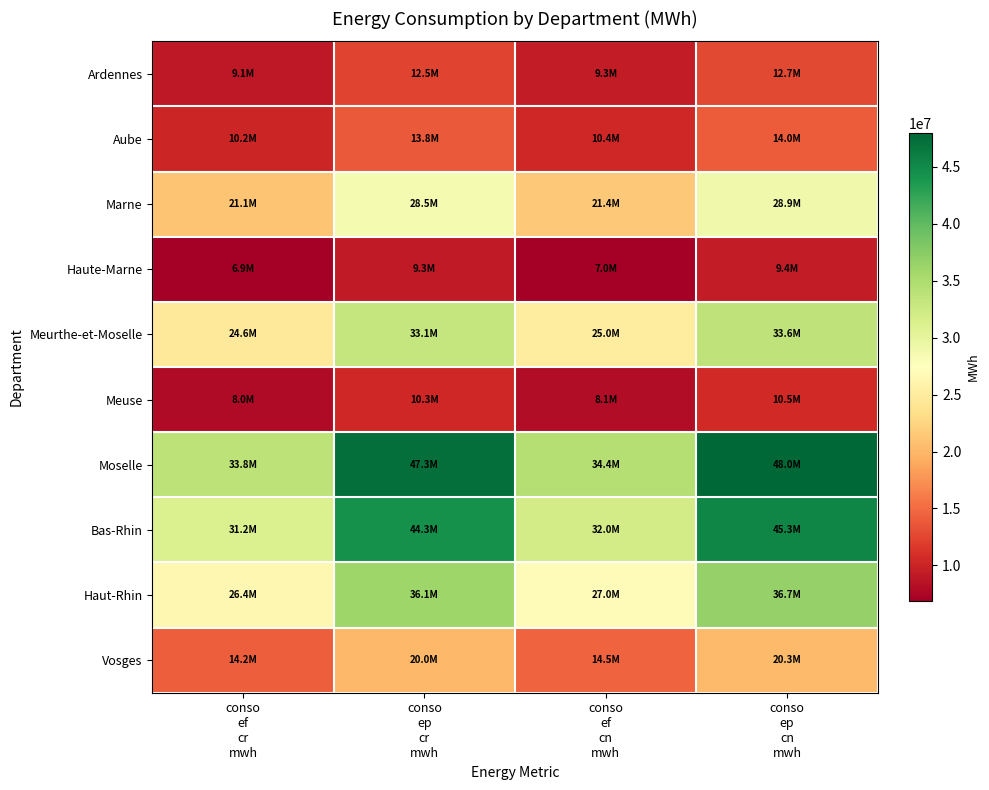

Reading right to left, what are all the values shown in this chart?

Ardennes: conso
ep
cn
mwh=12660410	conso
ef
cn
mwh=9287200	conso
ep
cr
mwh=12458770	conso
ef
cr
mwh=9109349
Aube: conso
ep
cn
mwh=14019490	conso
ef
cn
mwh=10400900	conso
ep
cr
mwh=13811350	conso
ef
cr
mwh=10234170
Marne: conso
ep
cn
mwh=28884970	conso
ef
cn
mwh=21416470	conso
ep
cr
mwh=28508590	conso
ef
cr
mwh=21116420
Haute-Marne: conso
ep
cn
mwh=9416605	conso
ef
cn
mwh=7003420	conso
ep
cr
mwh=9267701	conso
ef
cr
mwh=6872172
Meurthe-et-Moselle: conso
ep
cn
mwh=33564980	conso
ef
cn
mwh=24985060	conso
ep
cr
mwh=33090200	conso
ef
cr
mwh=24586680
Meuse: conso
ep
cn
mwh=10472860	conso
ef
cn
mwh=8099615	conso
ep
cr
mwh=10319060	conso
ef
cr
mwh=7965296
Moselle: conso
ep
cn
mwh=47962590	conso
ef
cn
mwh=34352900	conso
ep
cr
mwh=47291620	conso
ef
cr
mwh=33787150
Bas-Rhin: conso
ep
cn
mwh=45332850	conso
ef
cn
mwh=32032200	conso
ep
cr
mwh=44294920	conso
ef
cr
mwh=31174390
Haut-Rhin: conso
ep
cn
mwh=36710600	conso
ef
cn
mwh=26975710	conso
ep
cr
mwh=36067850	conso
ef
cr
mwh=26416810
Vosges: conso
ep
cn
mwh=20340910	conso
ef
cn
mwh=14490910	conso
ep
cr
mwh=20049330	conso
ef
cr
mwh=14238480